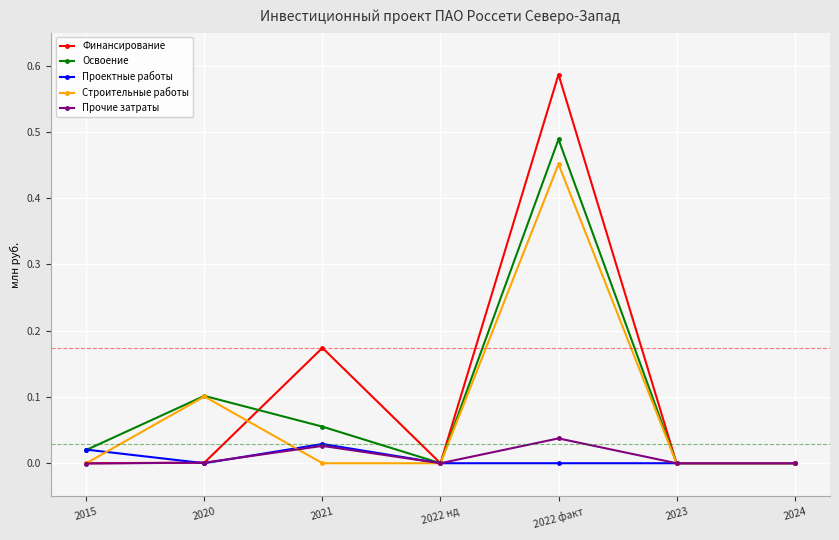

How many interior local peaks does the Финансирование series have?

2